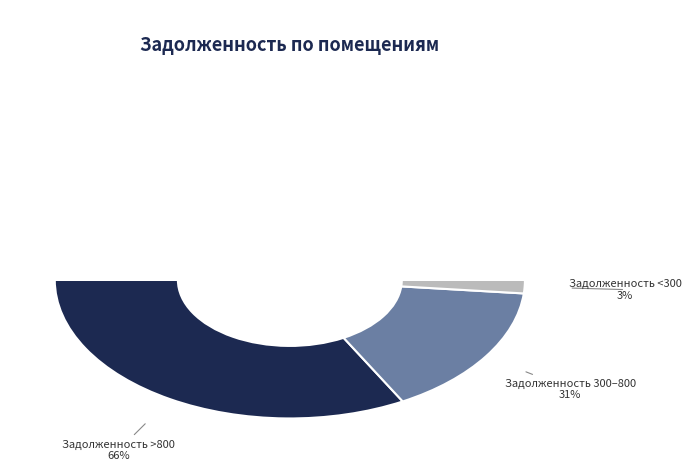

Does 1 account for over 50% of the chart?

No